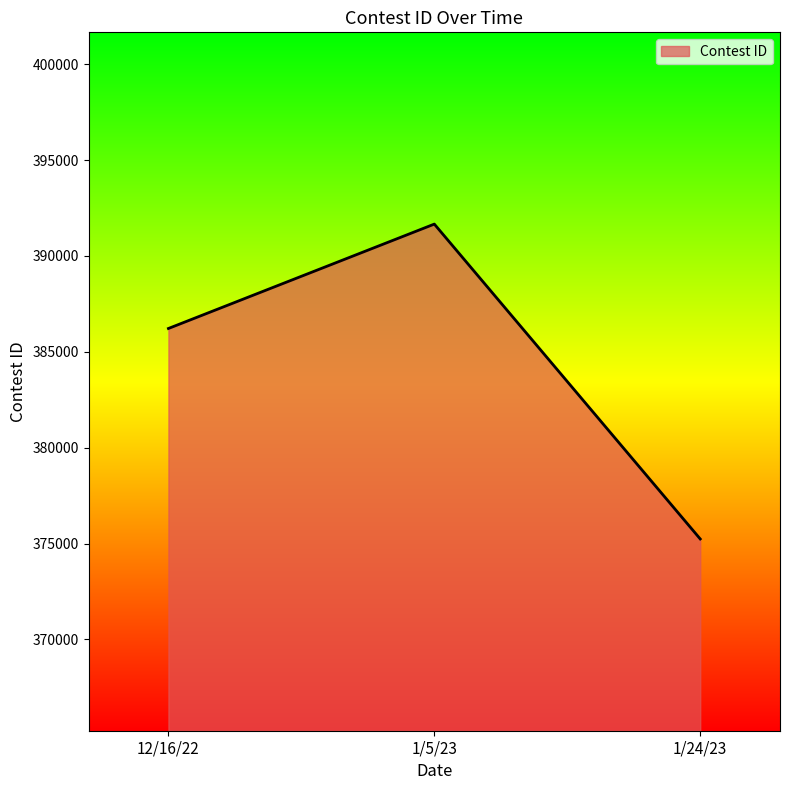

Reading left to right, transcribe all the data shown in this chart.

12/16/22=386214	1/5/23=391658	1/24/23=375237